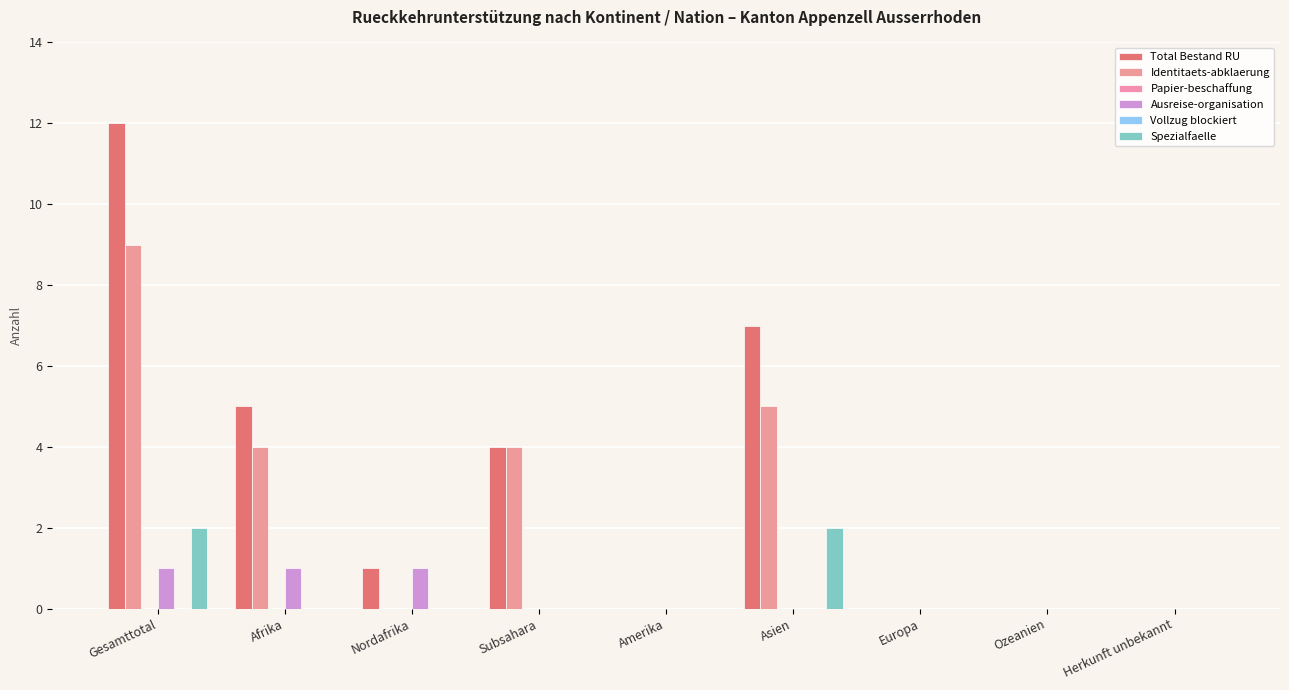

What is the sum of all Total Bestand RU values?

29